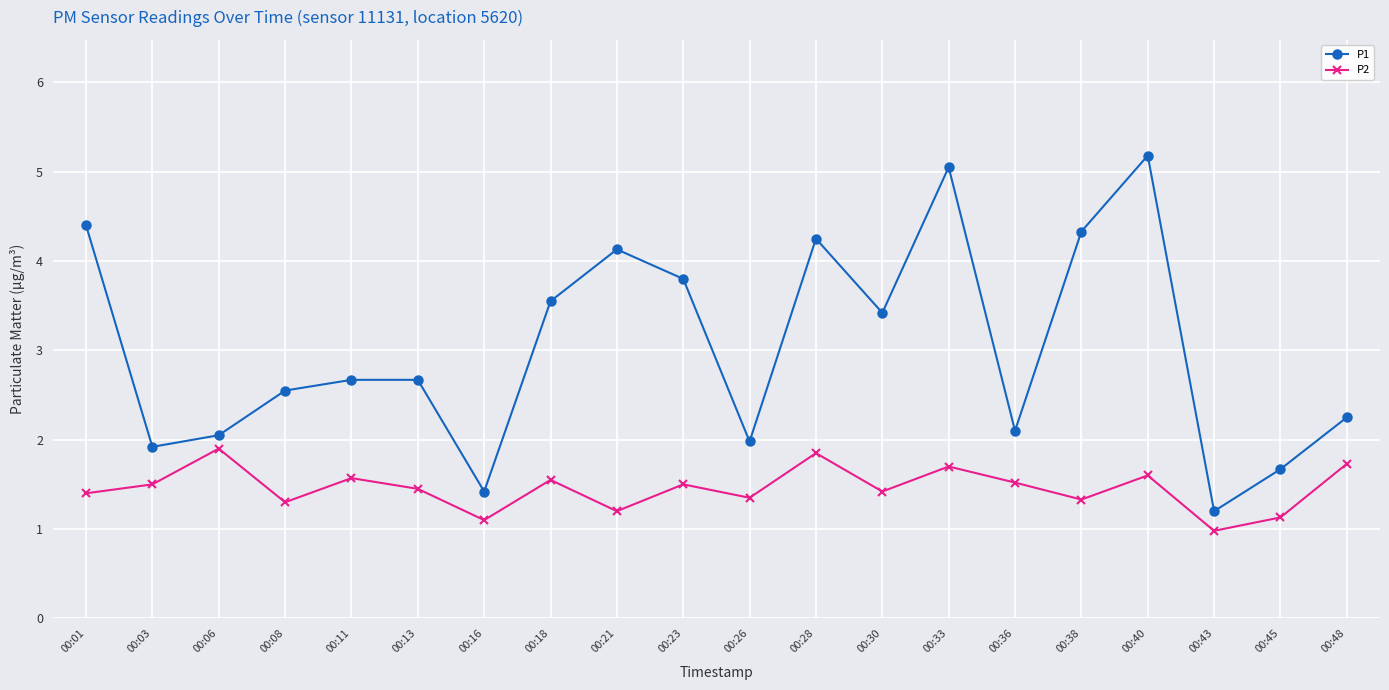

Which series changed the most between 00:03 and 00:48?

P1